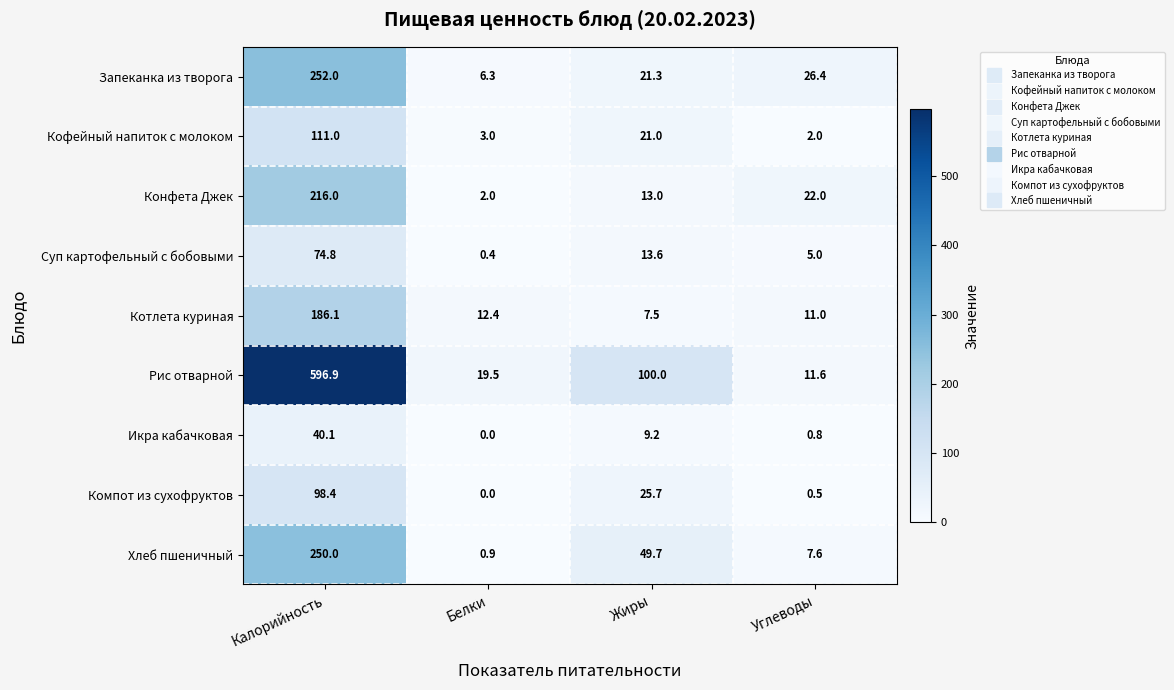

Which series has the widest spread of values?

Рис отварной